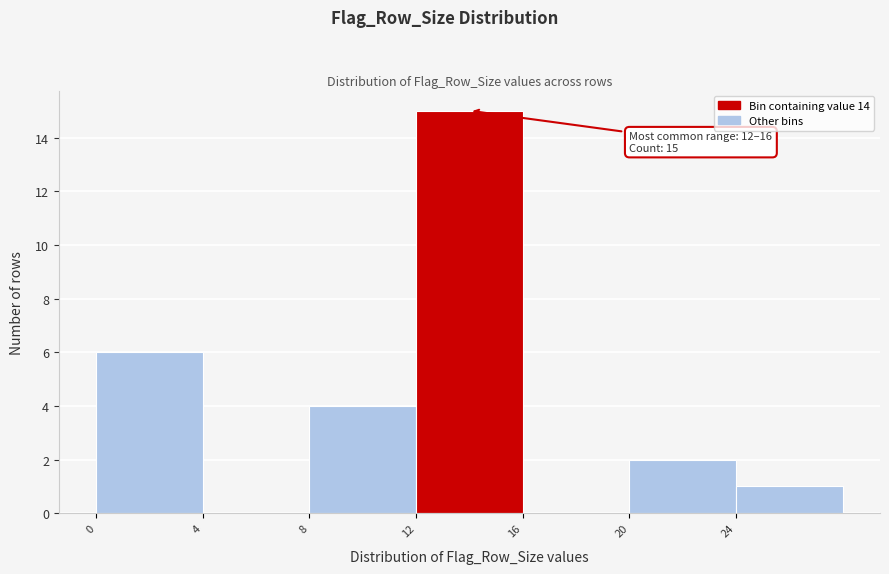

Which range on the x-axis has the tallest bar?

12 to 16